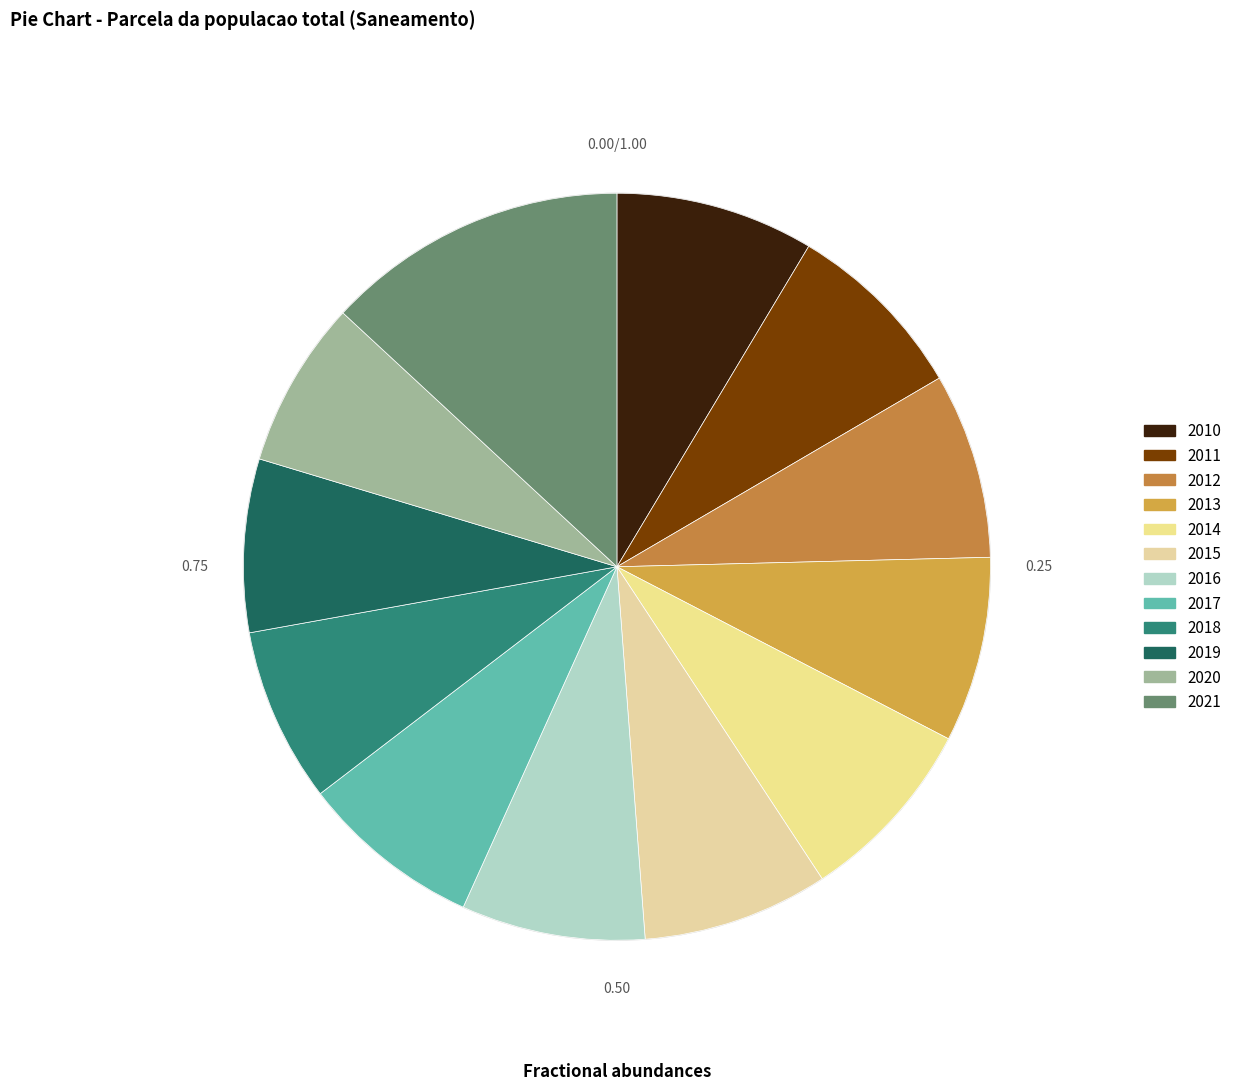

Is it true that 2011 is 21% of the pie?

False